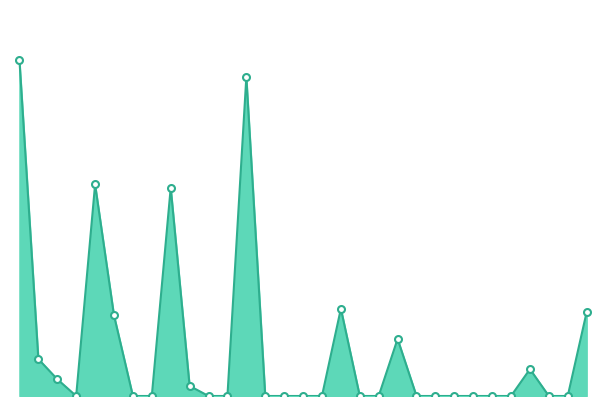

Does the chart display data point markers on the line(s)?

No